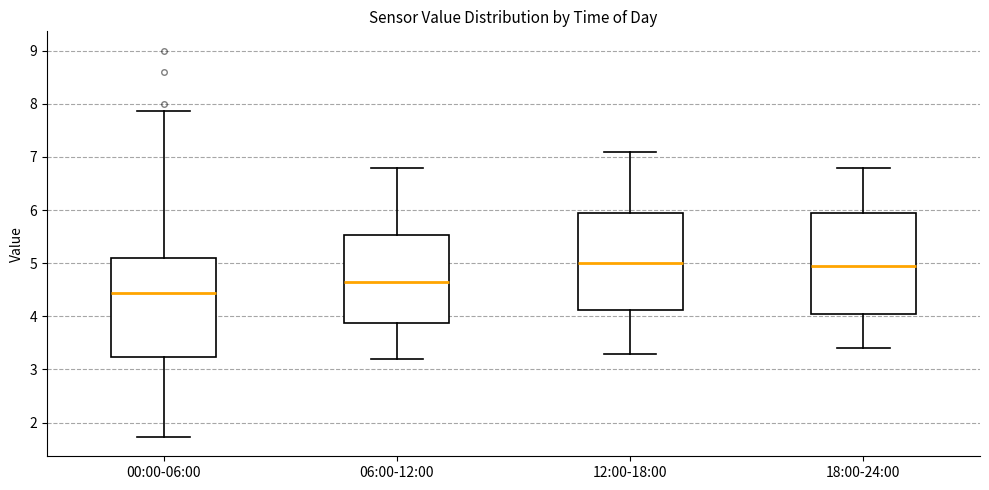

Where is the lower edge of the box for 18:00-24:00 on the y-axis? The values are not printed on the chart, so give them approximately, as read against the axis.

4.1